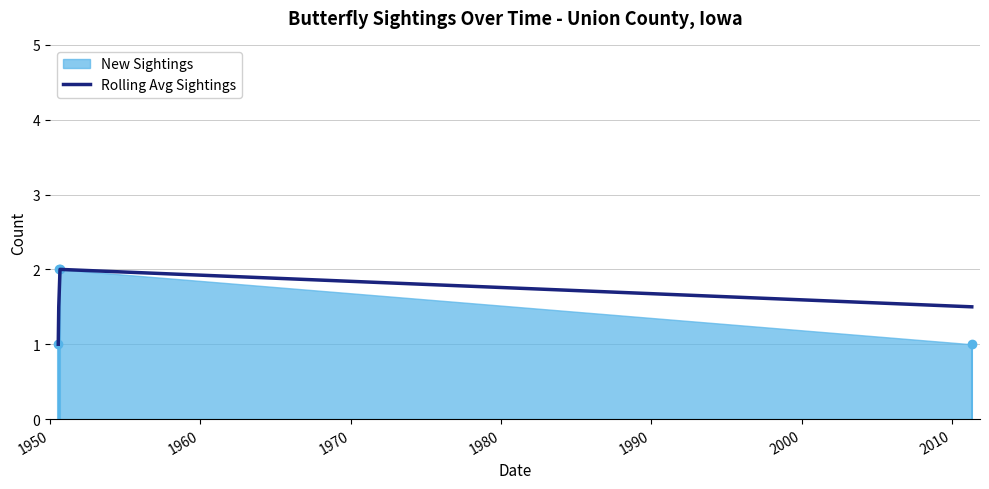

Does the chart have visible grid lines?

Yes